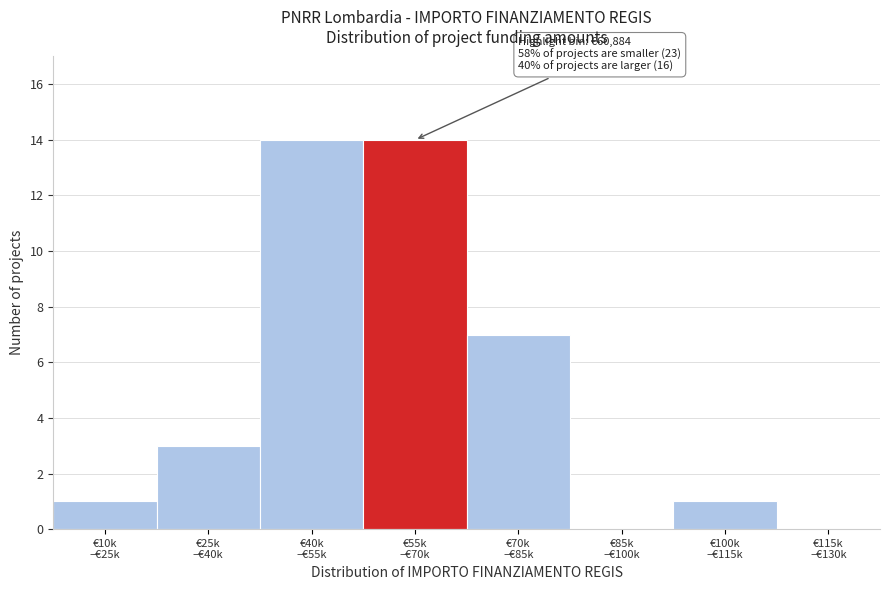

What is the sum of all values?

40